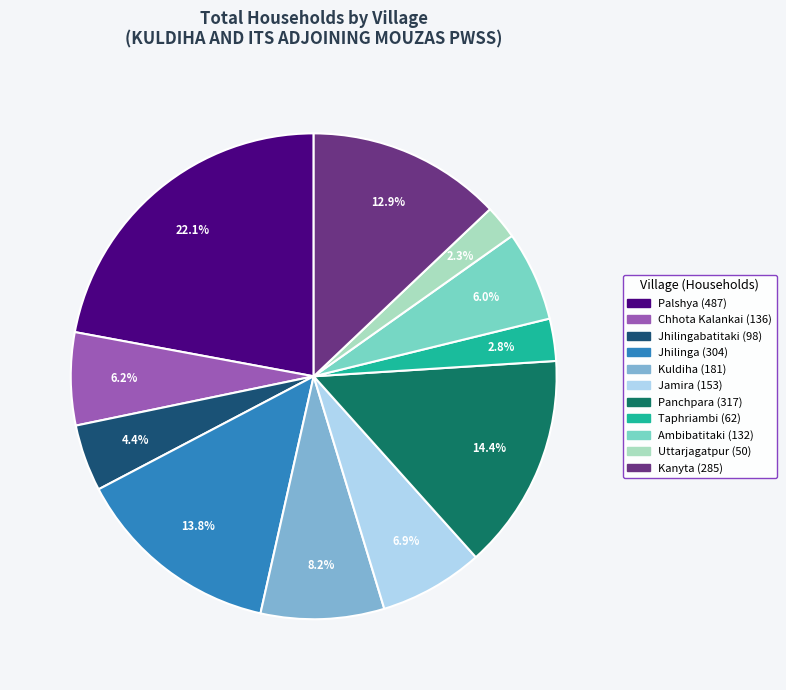

Is there any slice that represents more than half of the pie?

No